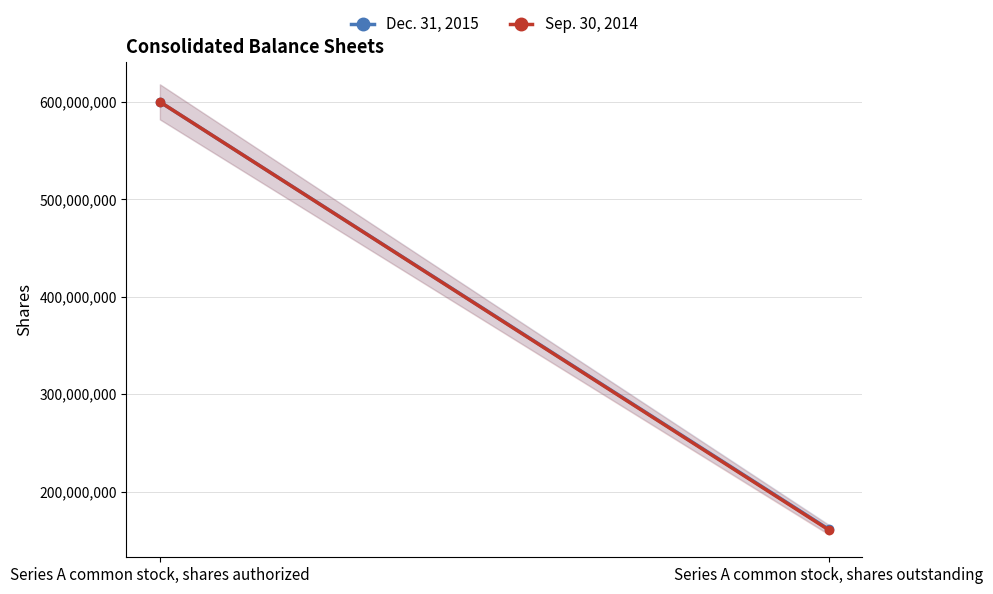

The value of Sep. 30, 2014 at Series A common stock, shares authorized is 347457485. True or false?

False